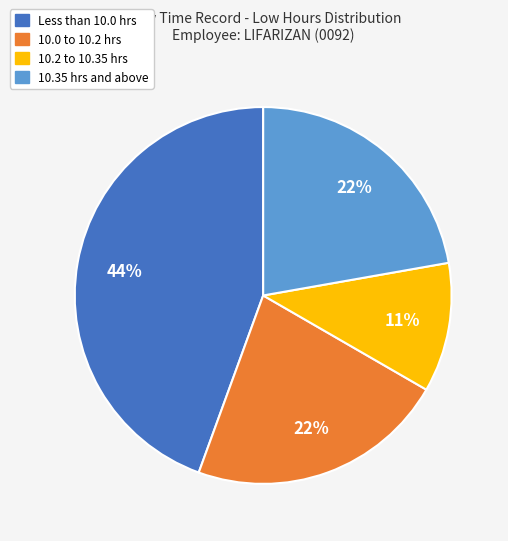

Does any single category account for the majority?

No